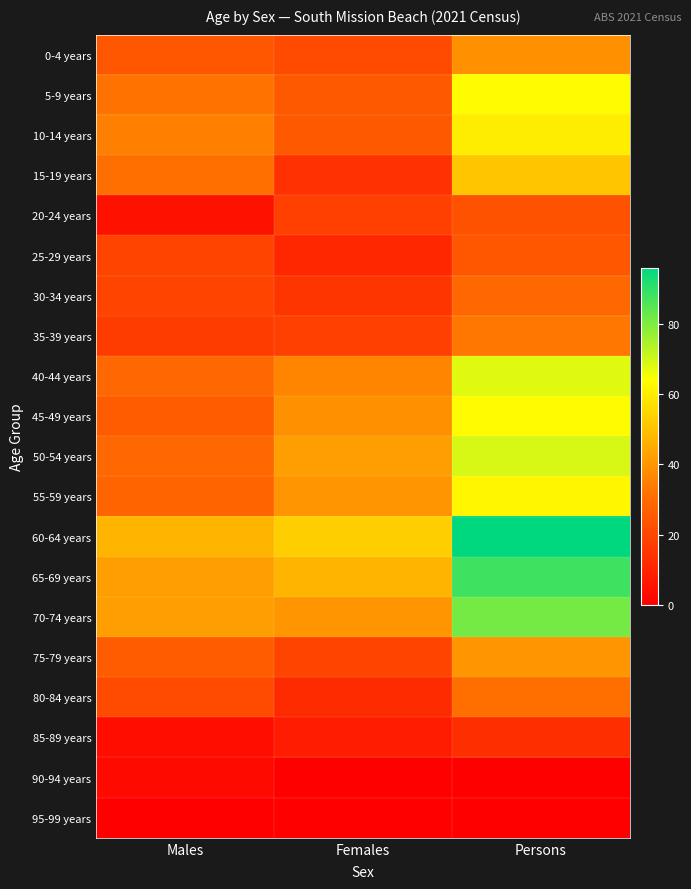

Rank the series by their maximum value, from highest to lowest.

60-64 years, 65-69 years, 70-74 years, 50-54 years, 40-44 years, 5-9 years, 45-49 years, 55-59 years, 10-14 years, 15-19 years, 75-79 years, 0-4 years, 35-39 years, 80-84 years, 30-34 years, 25-29 years, 20-24 years, 85-89 years, 90-94 years, 95-99 years